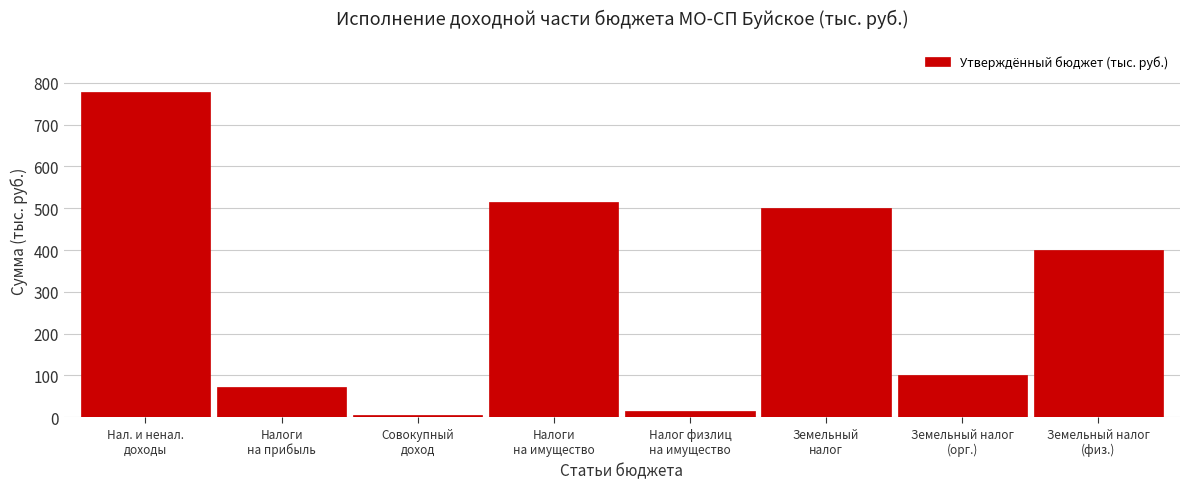

Reading left to right, what are all the values shown in this chart?

777.1	73.0	6.0	514.0	14.0	500.0	100.0	400.0